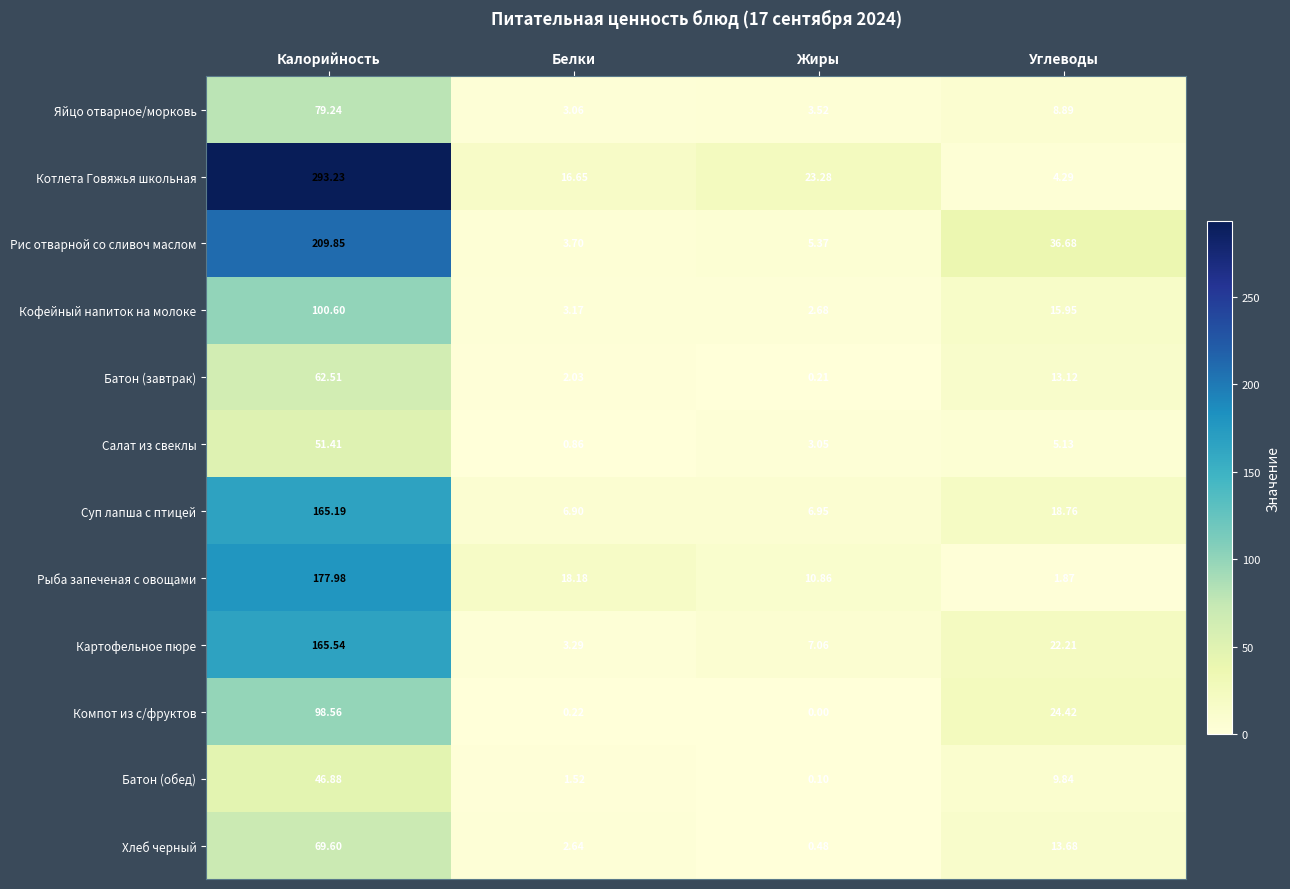

Rank the series by their maximum value, from highest to lowest.

Котлета Говяжья школьная, Рис отварной со сливоч маслом, Рыба запеченая с овощами, Картофельное пюре, Суп лапша с птицей, Кофейный напиток на молоке, Компот из с/фруктов, Яйцо отварное/морковь, Хлеб черный, Батон (завтрак), Салат из свеклы, Батон (обед)